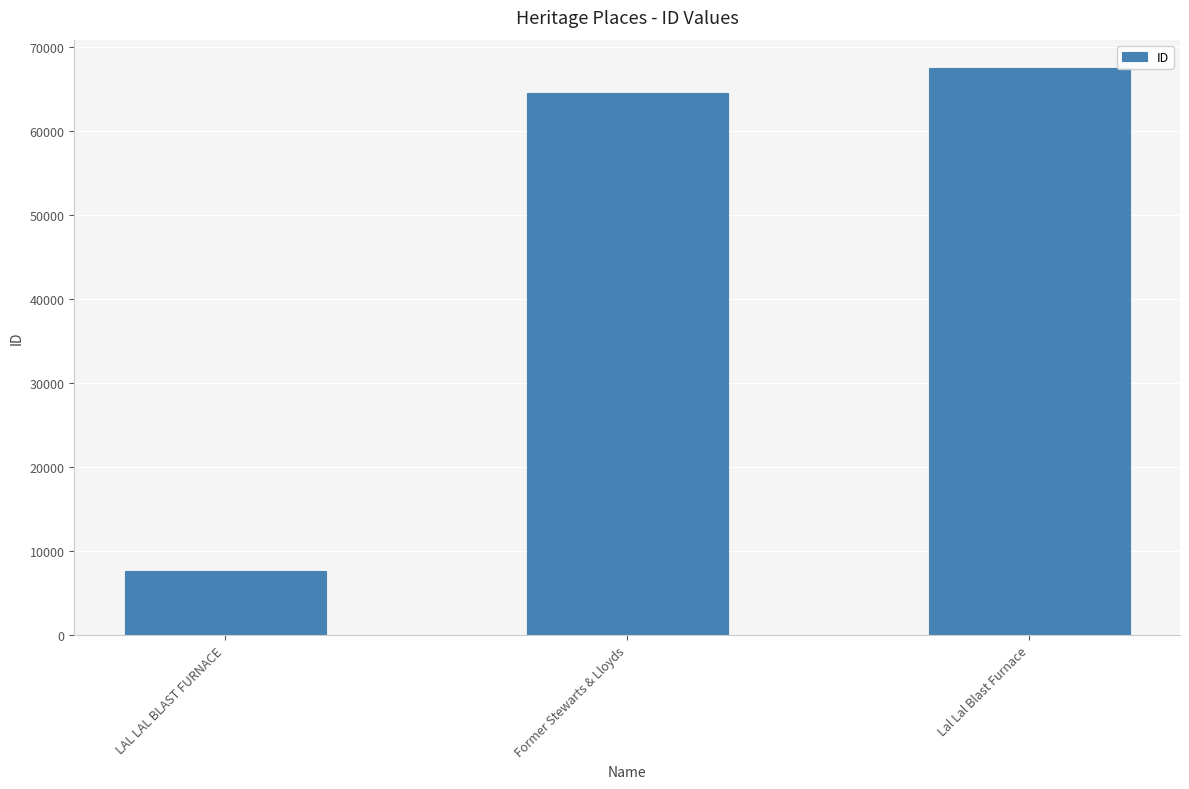

What is the sum of all values?

139745